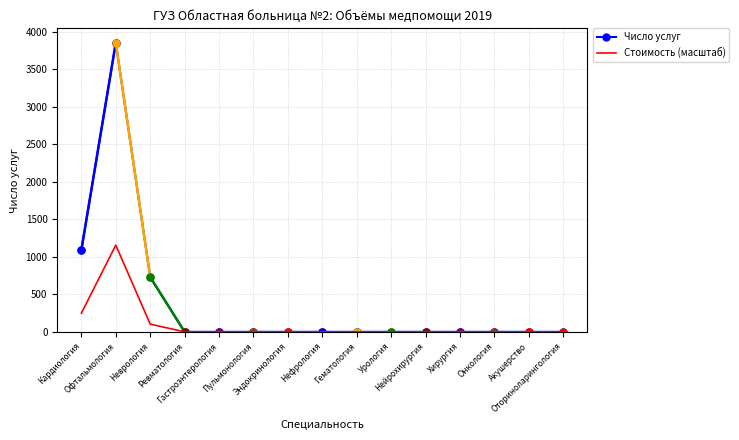

List the series in order of their overall mean, highest first.

Число услуг, Стоимость (масштаб)